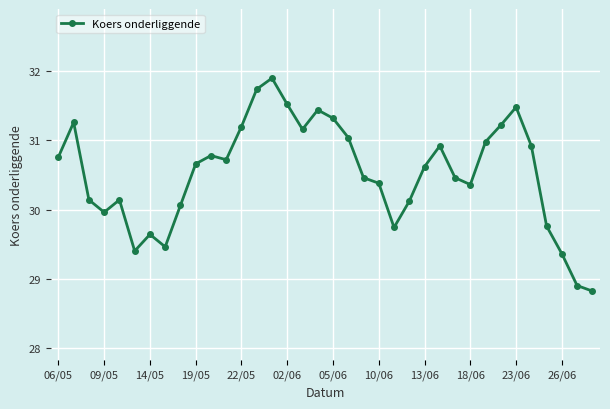

What is the greatest value displayed?

31.9